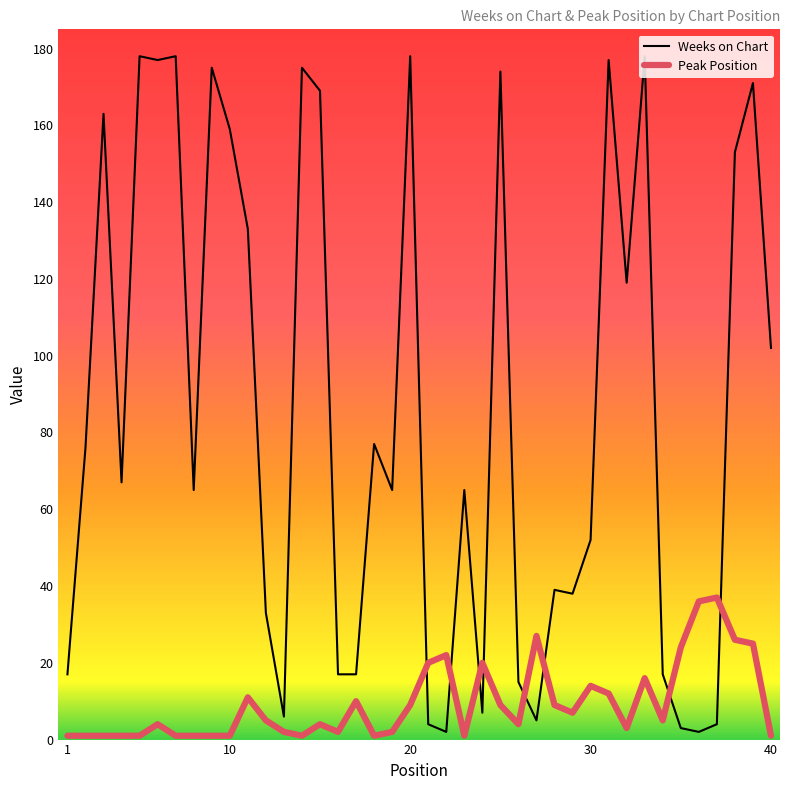

At how many categories does at least one series exceed 167?

11